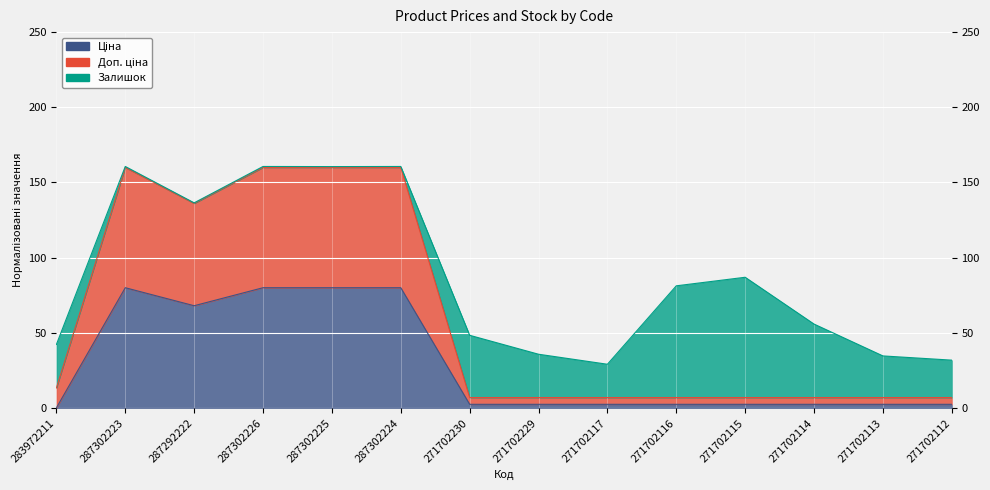

How many values in the Ціна series exceed 2?

13